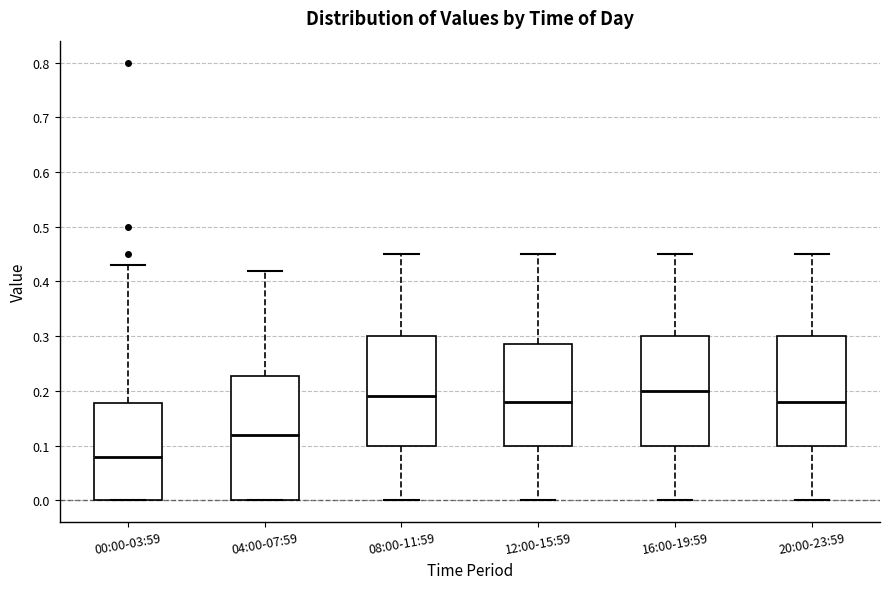

Which box has the highest median line?

16:00-19:59